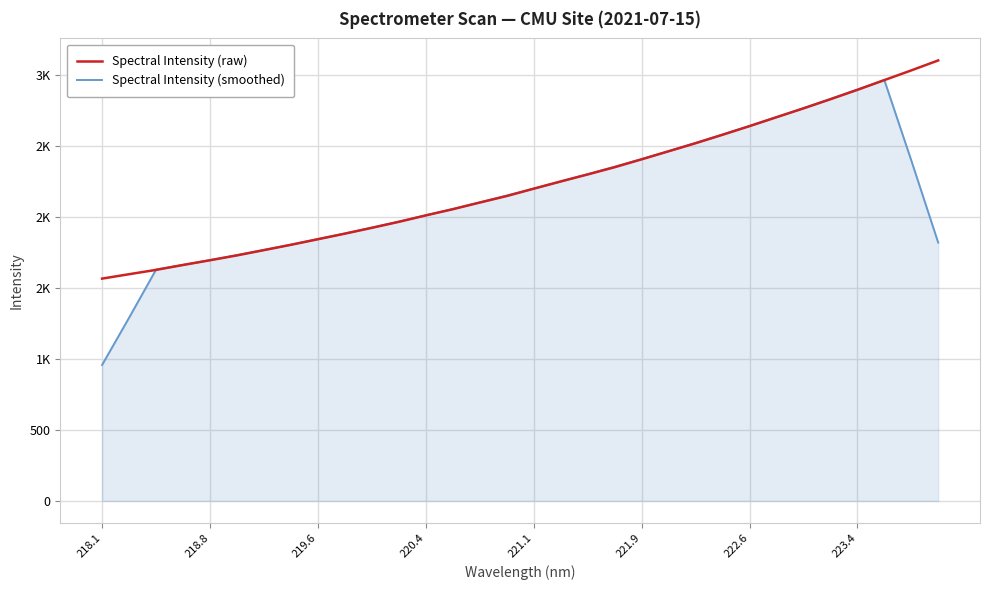

Rank the series by their average value, from highest to lowest.

Spectral Intensity (raw), Spectral Intensity (smoothed)